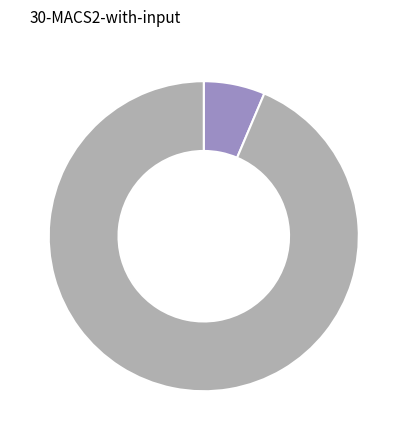

Is there a majority slice in this chart?

Yes